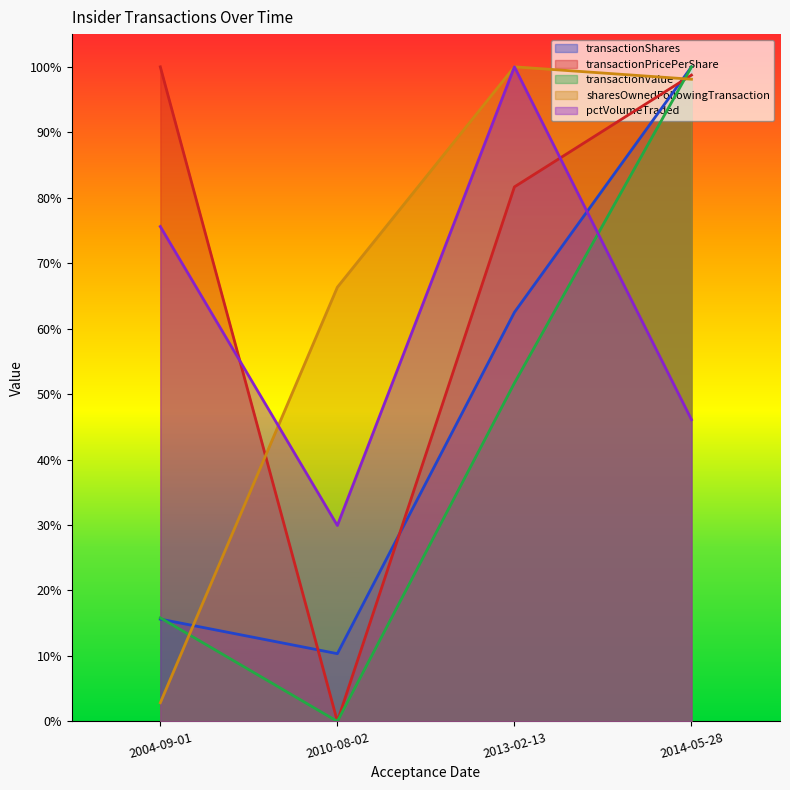

True or false: sharesOwnedFollowingTransaction has a value of 0.0 at 2004-09-01.

True